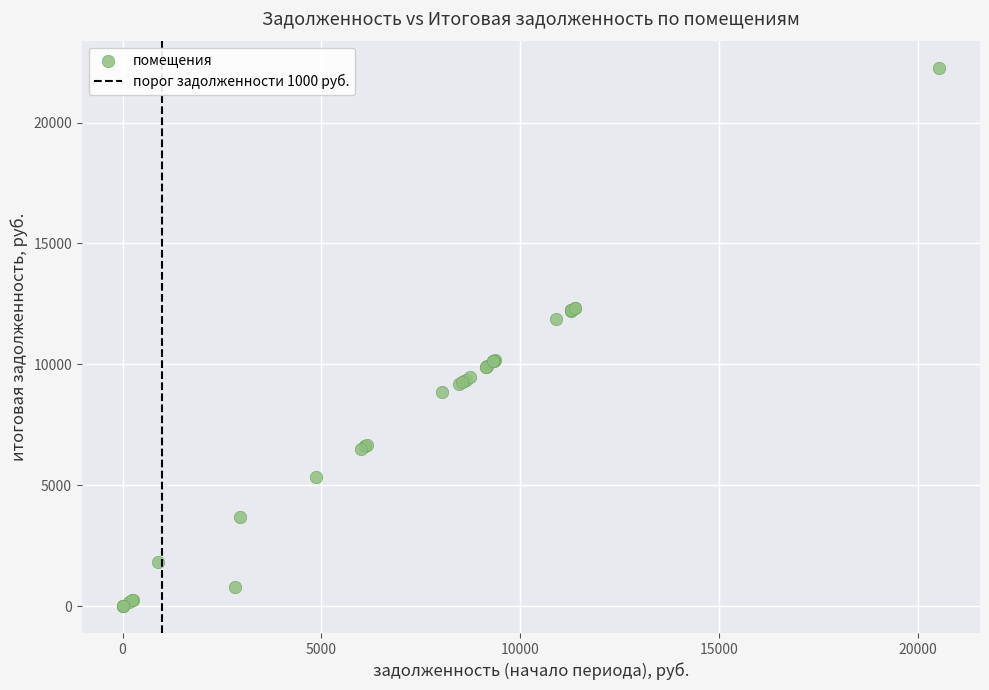

What Y value in the scatter plot is closest to 11138?

11867.1